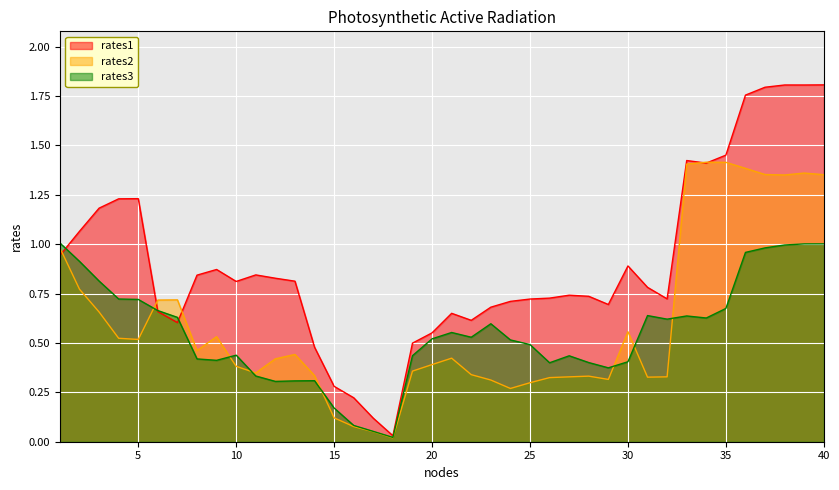

How many interior local valleys does the rates1 series have?

8